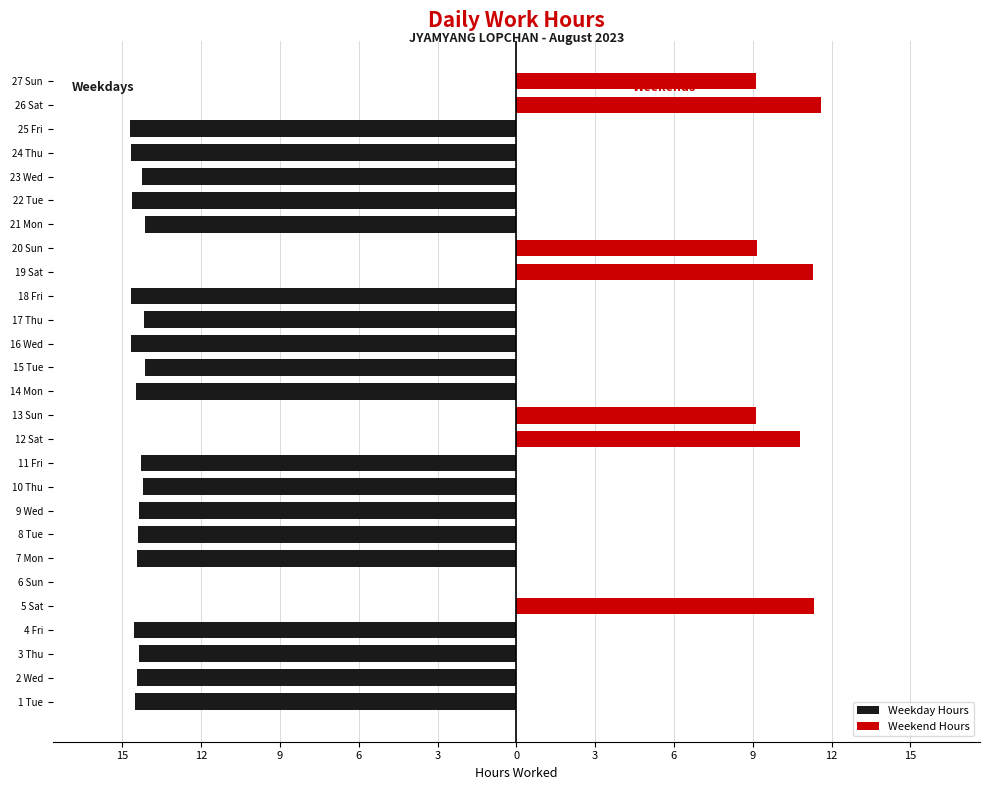

What is the average value of the Weekday Hours series?

-10.2